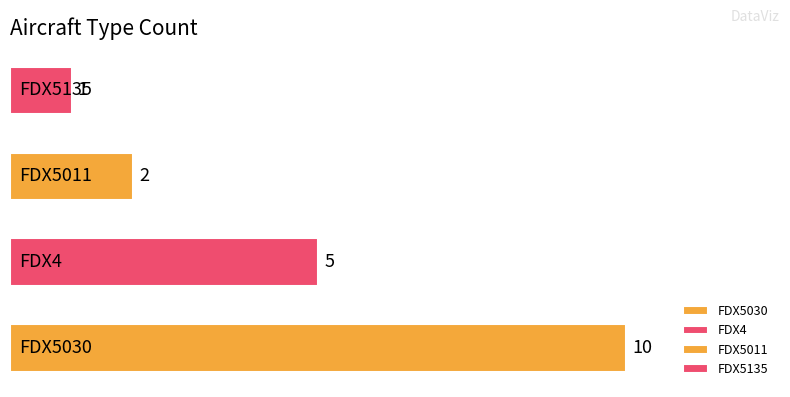

Count the values in the range 2 to 10.

3